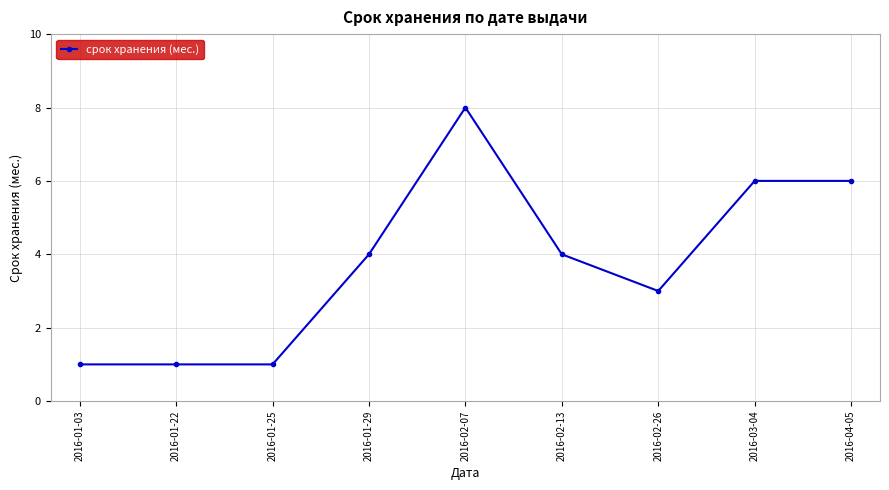

How many lines are shown in the chart?

1